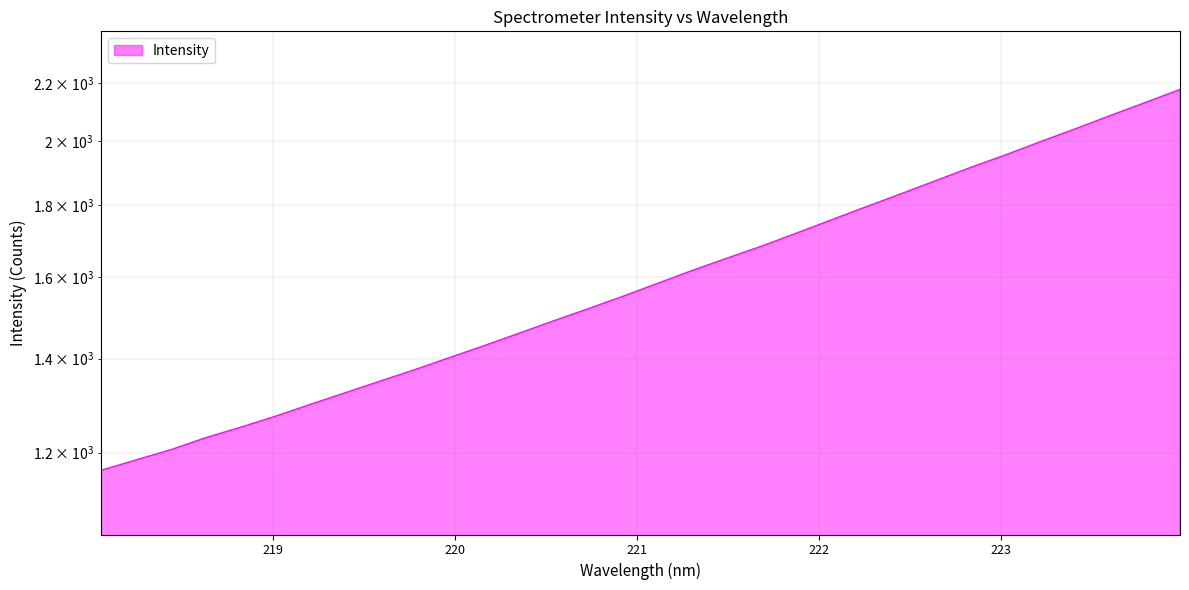

Rank the categories by value from highest to lowest.

223.9802, 223.7895, 223.5987, 223.408, 223.2172, 223.0264, 222.8355, 222.6447, 222.4538, 222.263, 222.0721, 221.8812, 221.6902, 221.4993, 221.3083, 221.1174, 220.9264, 220.7354, 220.5444, 220.3533, 220.1623, 219.9712, 219.7801, 219.589, 219.3979, 219.2067, 219.0156, 218.8244, 218.6332, 218.442, 218.2508, 218.0596